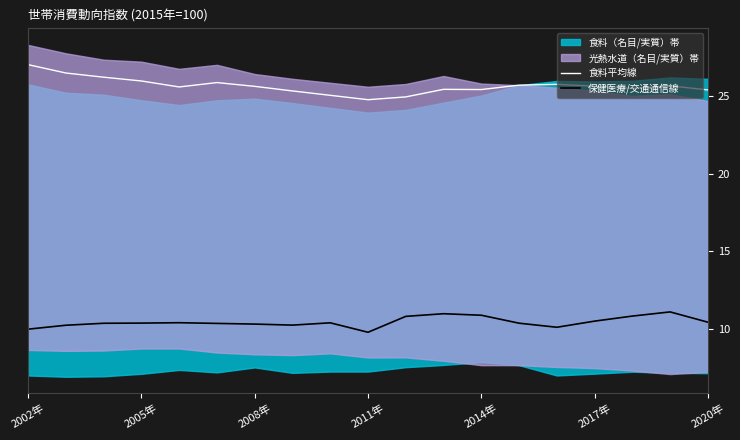

At which label does 食料平均線 reach its peak?

2002年